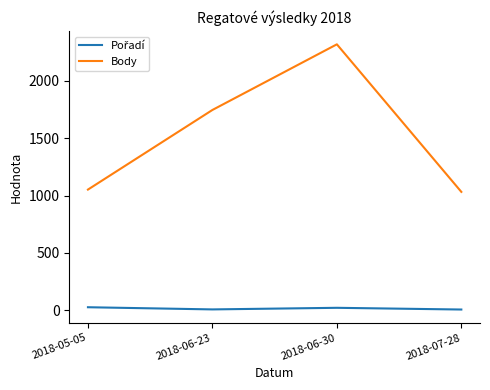

Which series has the widest spread of values?

Body